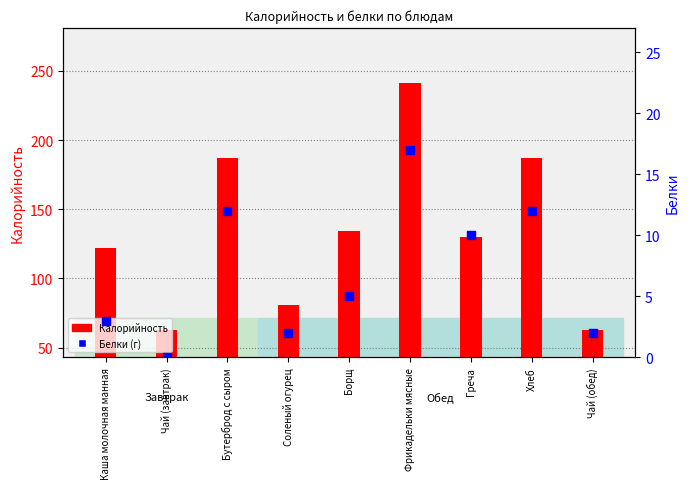

Which series contains the highest Y value?

Калорийность